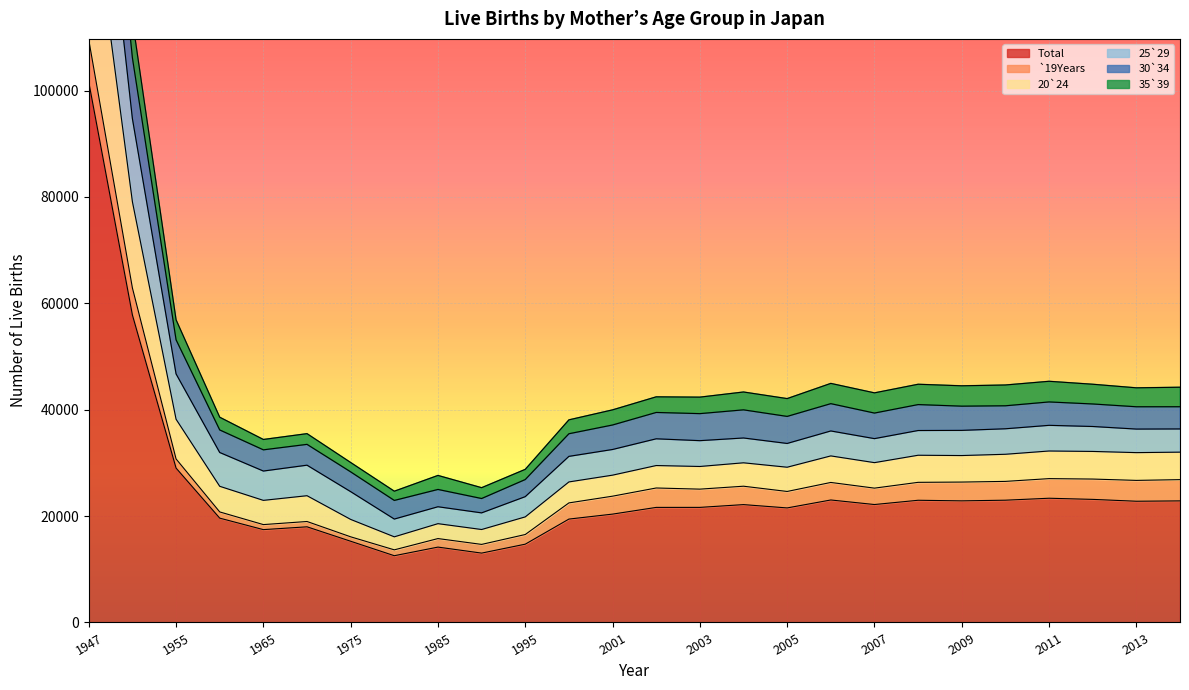

At which category does Total reach its first local peak?

1970